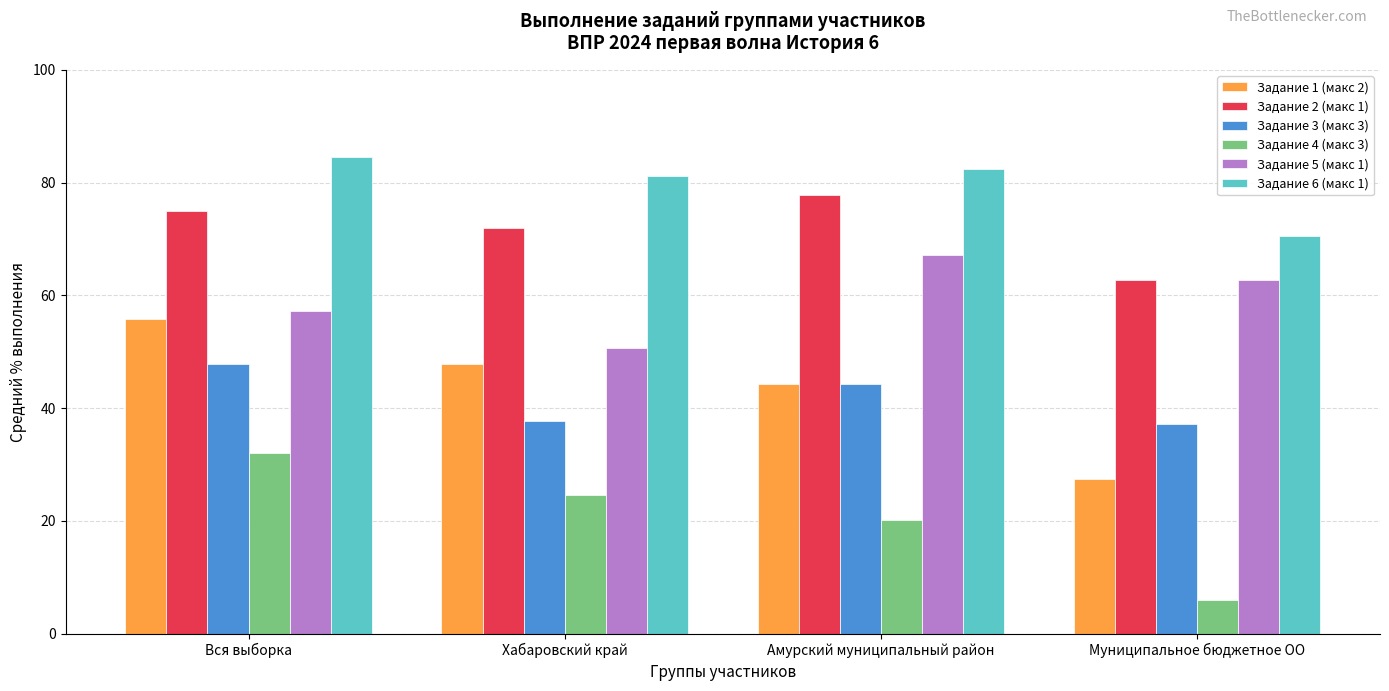

At Вся выборка, list the series in order from largest to smallest.

Задание 6 (макс 1), Задание 2 (макс 1), Задание 5 (макс 1), Задание 1 (макс 2), Задание 3 (макс 3), Задание 4 (макс 3)